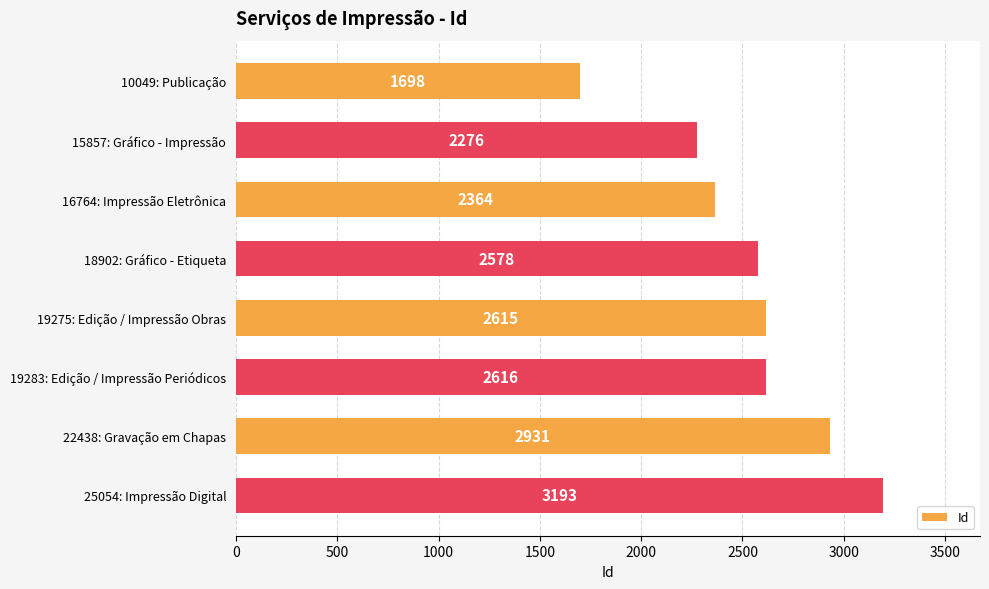

What is the smallest value displayed?

1698